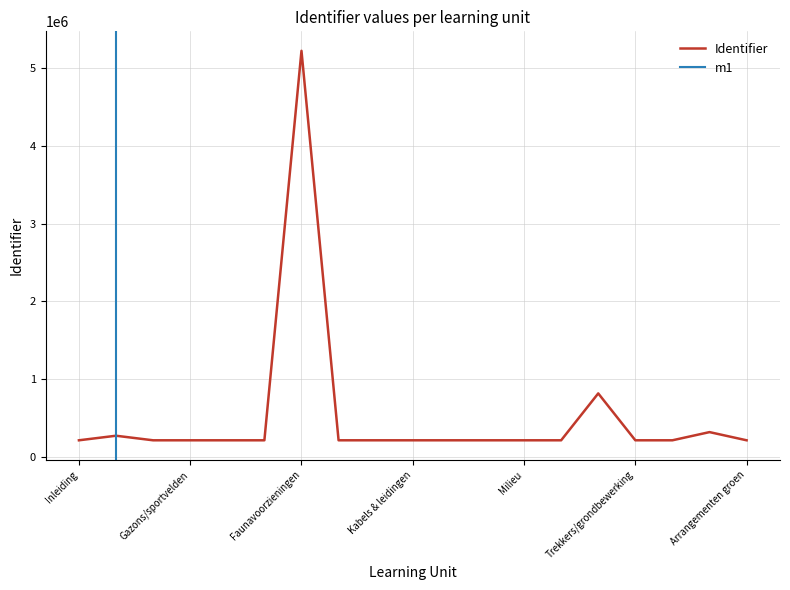

How many interior local valleys (lower than both neighbors) does the data have?

3